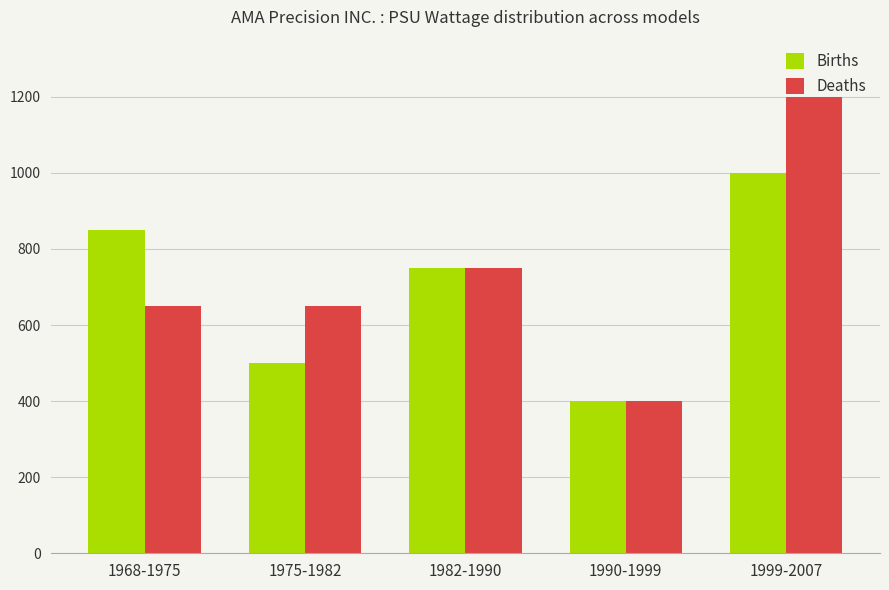

At which category is the sum across all series the highest?

1999-2007